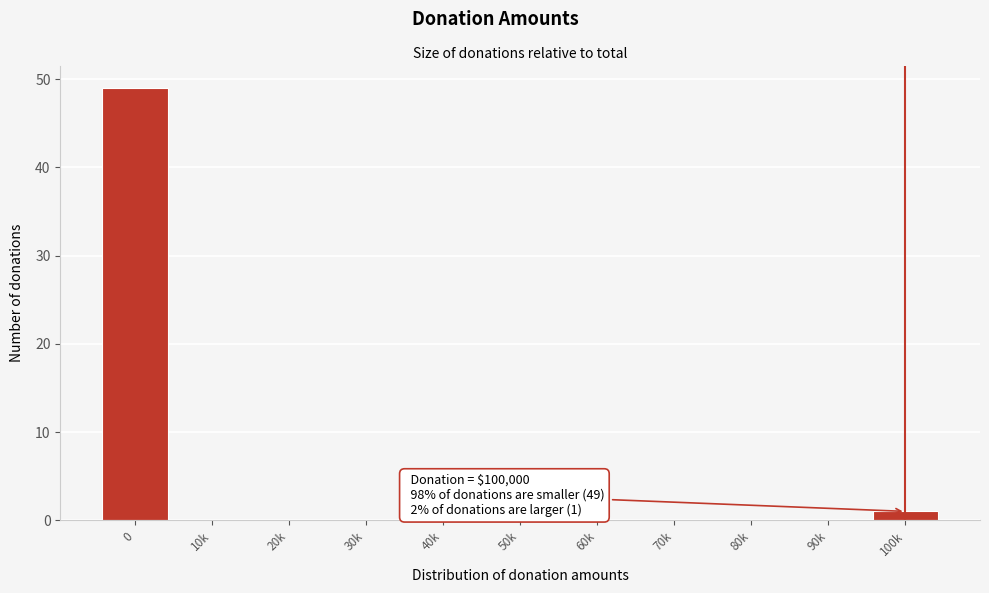

Reading right to left, extract all data points from this chart.

100k=1	90k=0	80k=0	70k=0	60k=0	50k=0	40k=0	30k=0	20k=0	10k=0	0=49